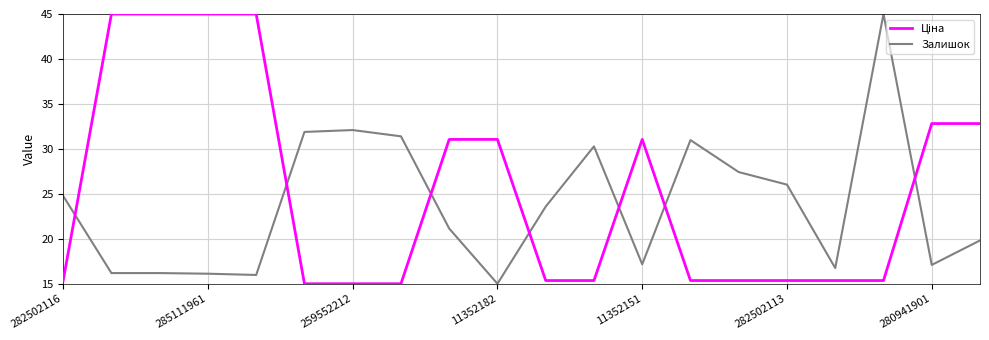

What is the minimum value shown in the chart?

15.0